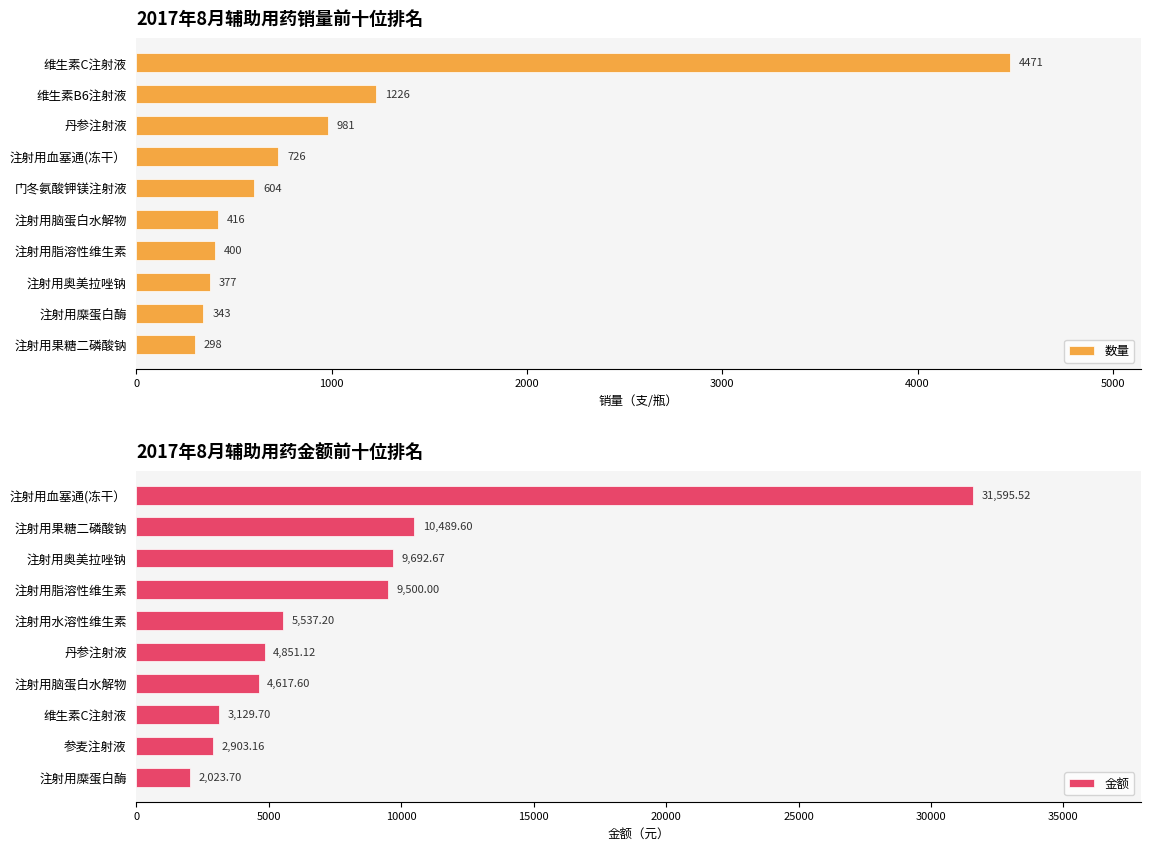

Which series has the largest total across all categories?

金额